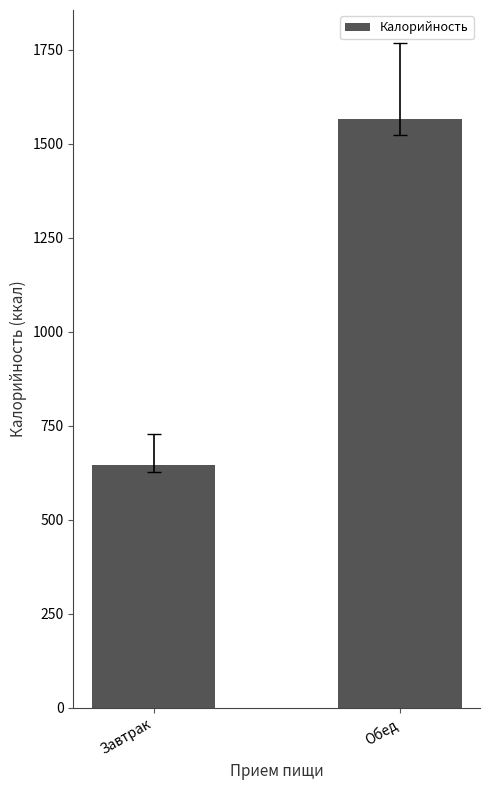

Reading left to right, extract all data points from this chart.

646.3	1567.4